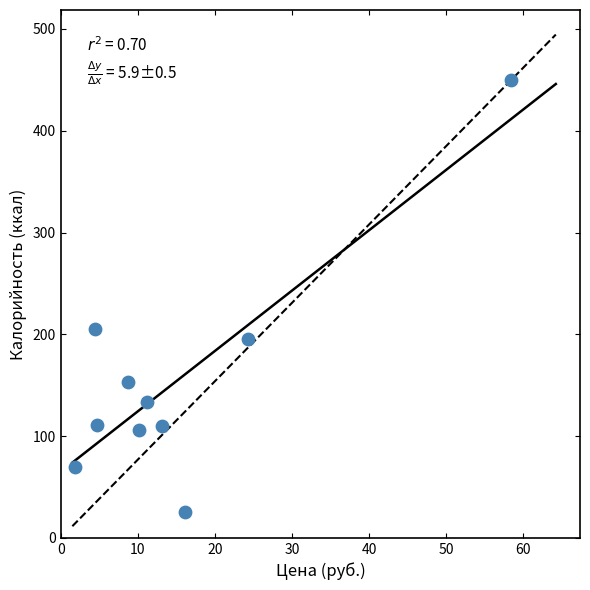

What is the range of X values (max minus min)?

56.5